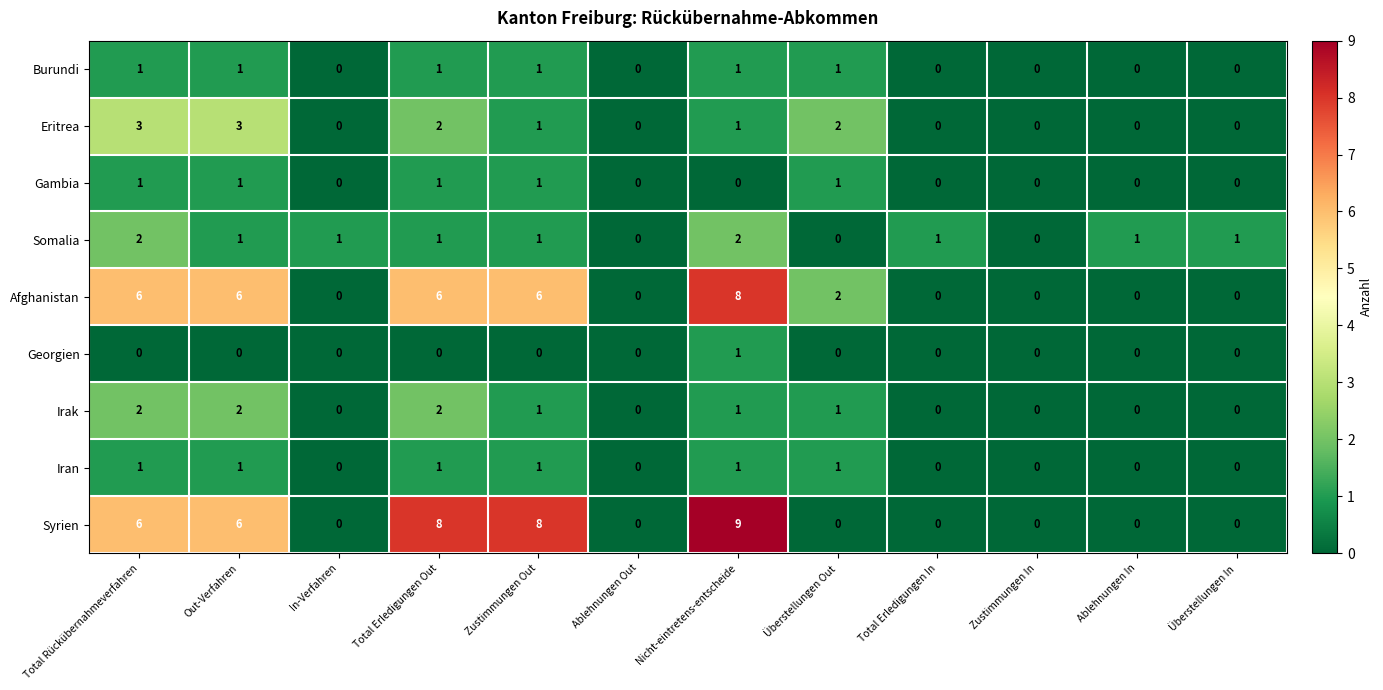

Which series has the widest spread of values?

Syrien